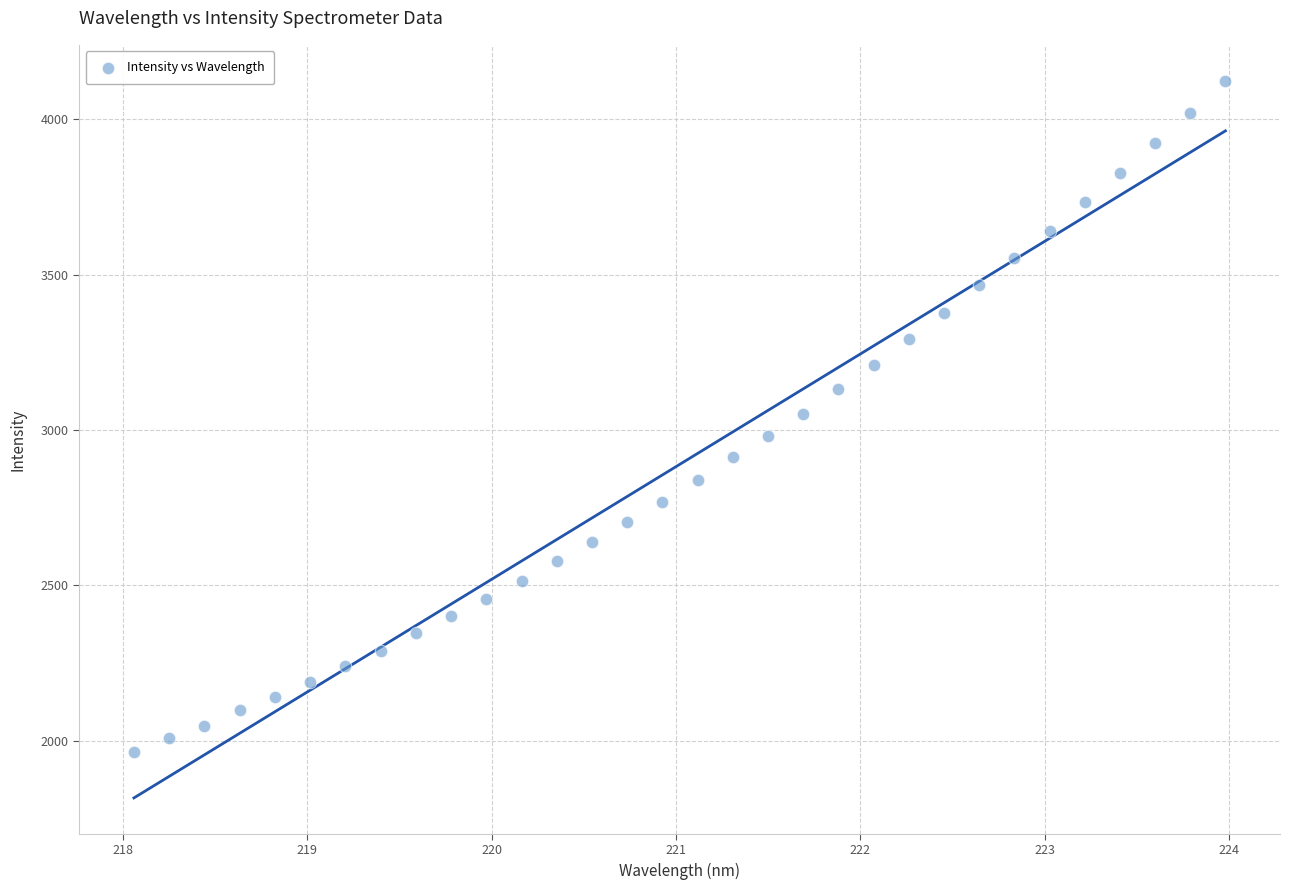

What is the range of Y values (max minus min)?

2161.3